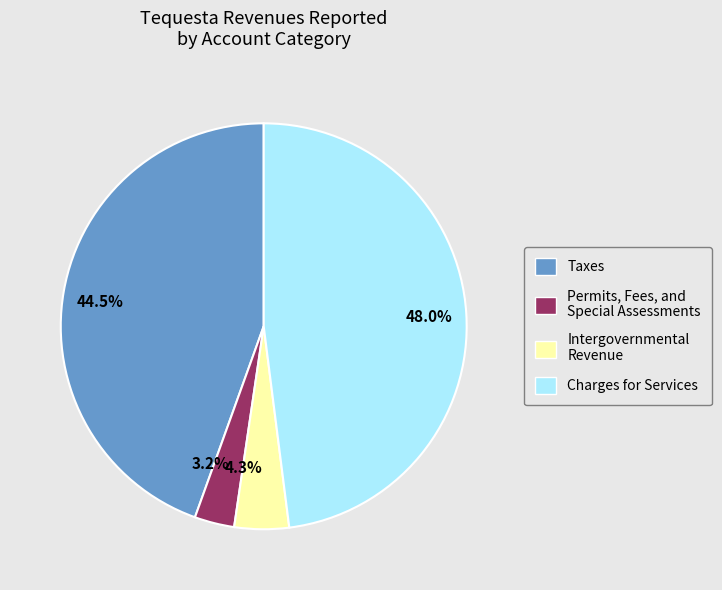

What is the ratio of the value at 48.0% to the value at 44.5%?

1.1